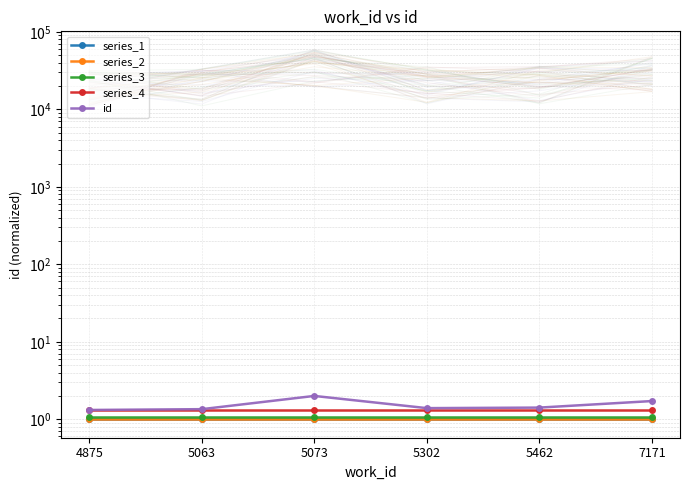

List the labels in order of series_2 value, smallest first.

4875, 5063, 5073, 5302, 5462, 7171